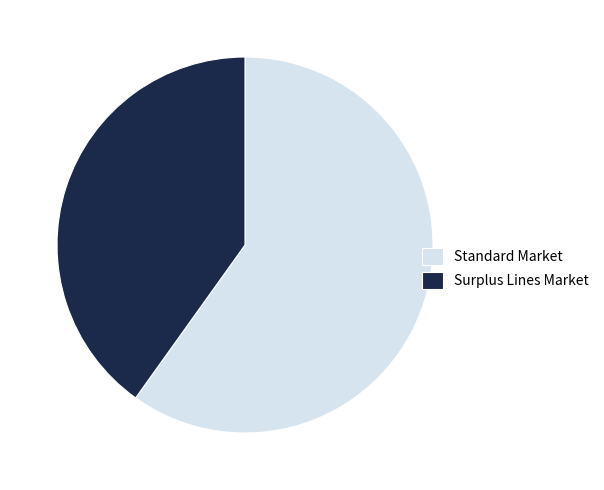

What is the ratio of the value at Standard Market to the value at Surplus Lines Market?

1.5